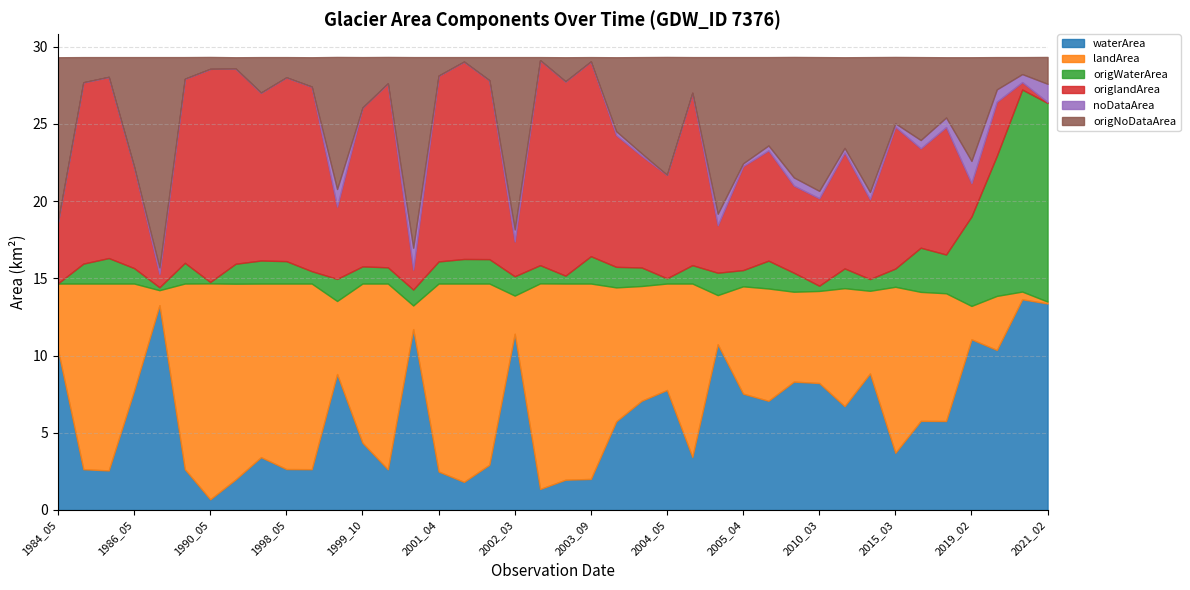

What is the sum of the origWaterArea values at 2001_04 and 1999_10?

2.5